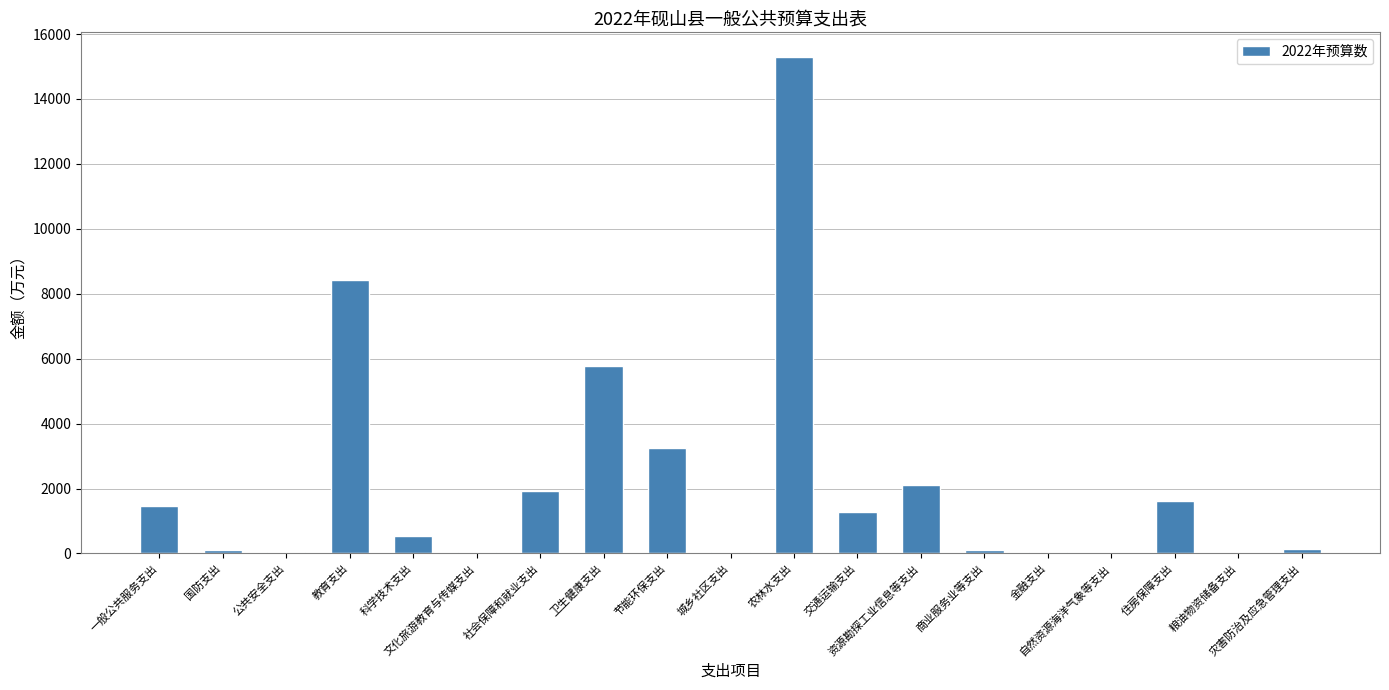

What is the sum of the values at 灾害防治及应急管理支出 and 教育支出?

8574